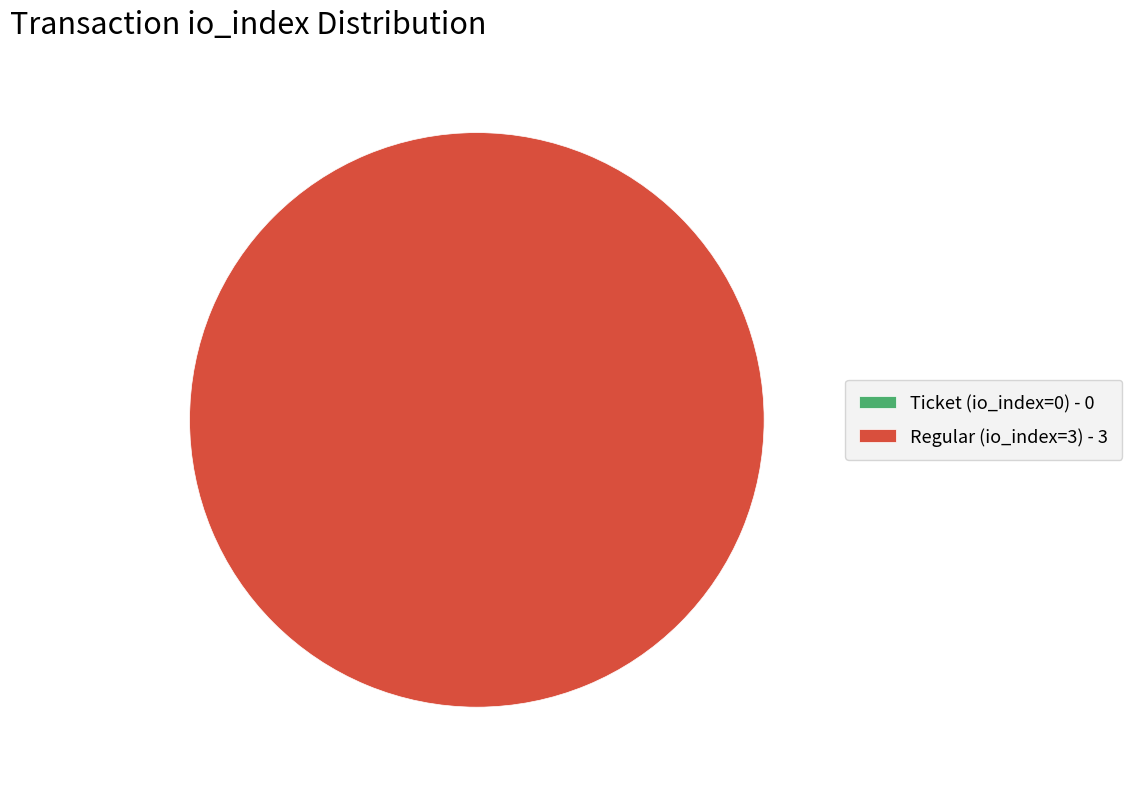

To the nearest percent, what portion does Regular (io_index=3) represent?

100%